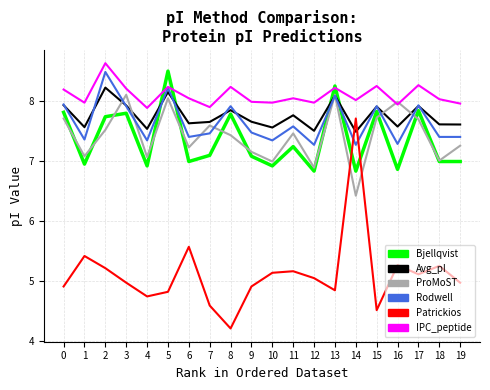

Between 8 and 17, which series saw the biggest shift?

Patrickios